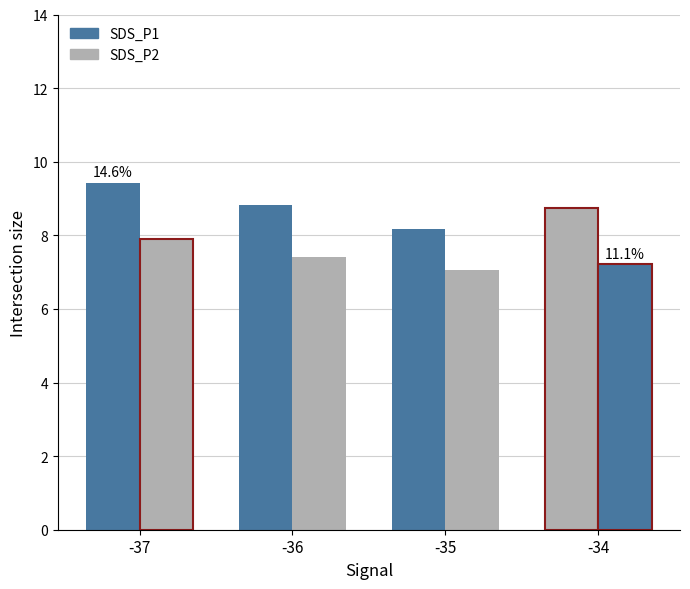

Reading left to right, what are all the values shown in this chart?

SDS_P1: 9.4	8.8	8.2	8.7
SDS_P2: 7.9	7.4	7.0	7.2